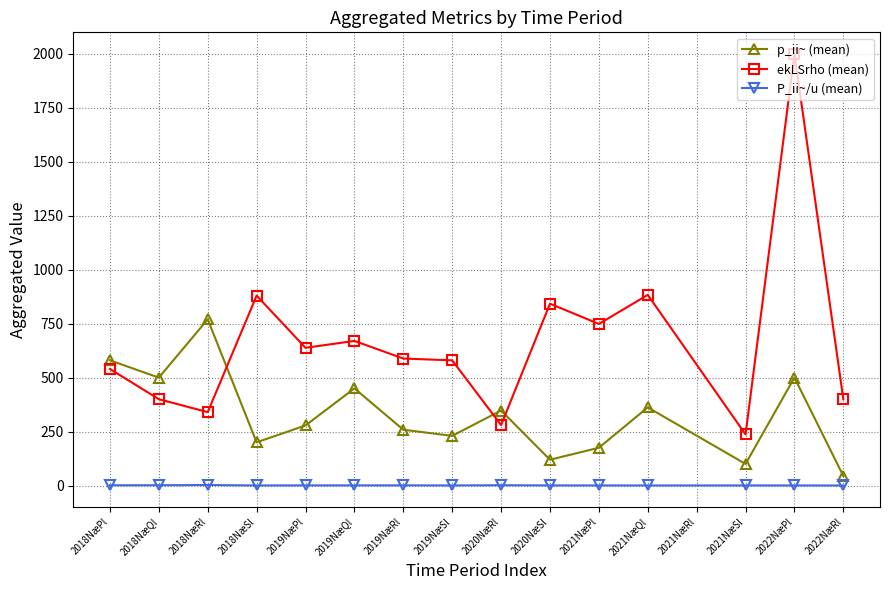

Which series has the largest range (max minus min)?

ekLSrho (mean)